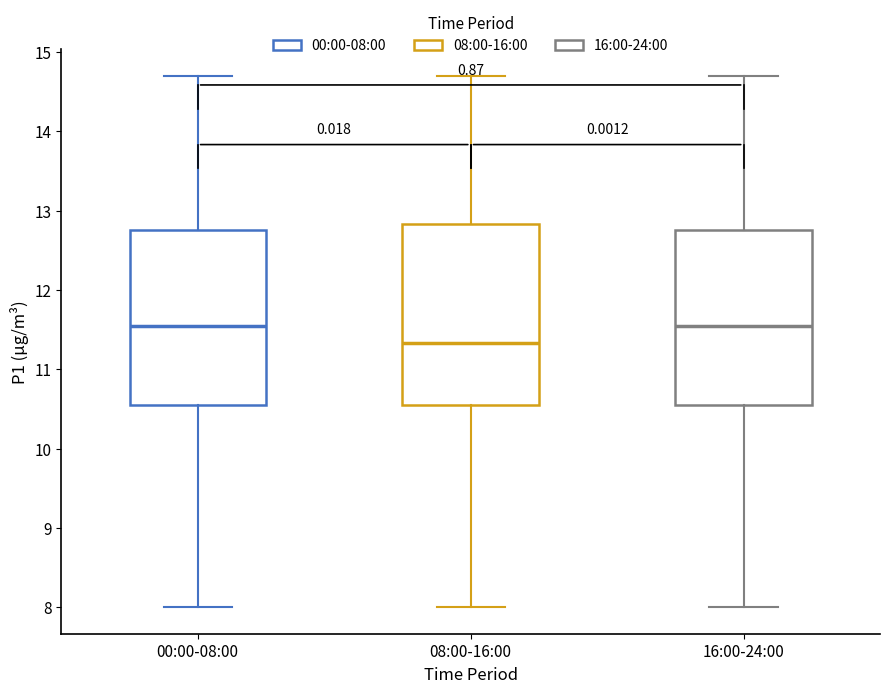

Which box's median line is the lowest?

08:00-16:00